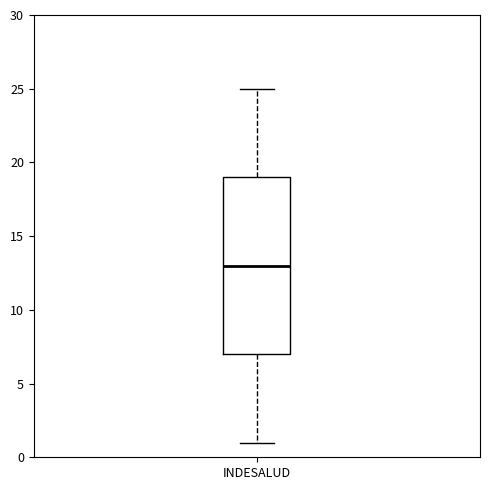

Read this box plot against the y-axis: the position of the median line, the range covered by the box, and the ends of both whiskers. The values are not printed on the chart, so give them approximately, as read against the axis.

median 13, box 7 to 19, whiskers 1 to 25